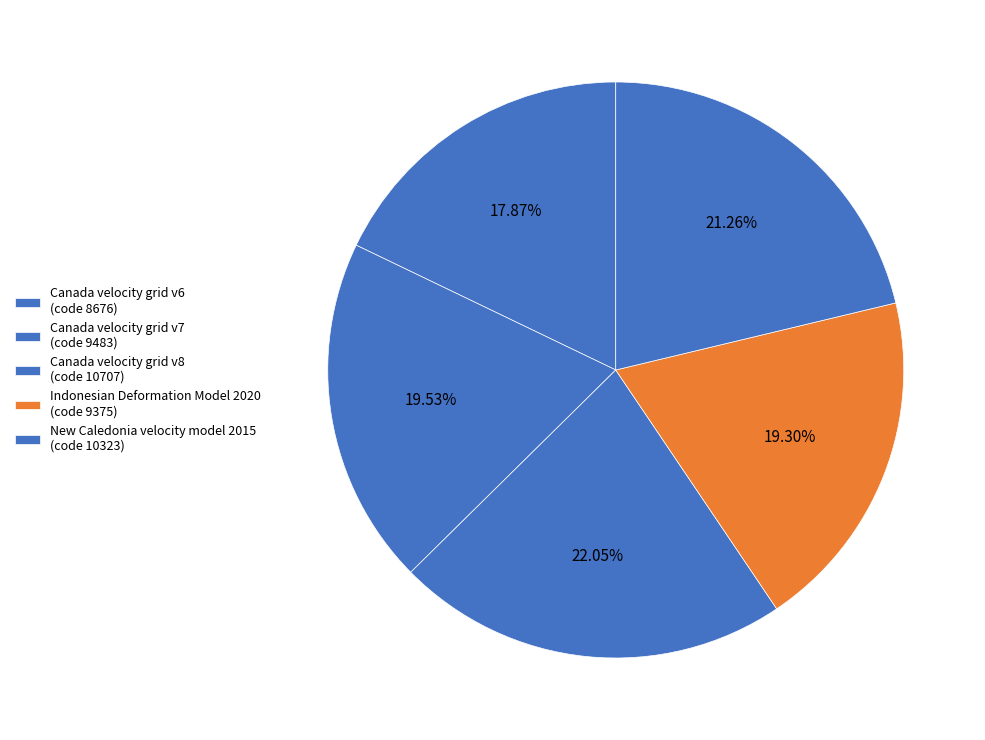

To the nearest percent, what is the combined percentage of New Caledonia velocity model 2015 and Canada velocity grid v8?

43%